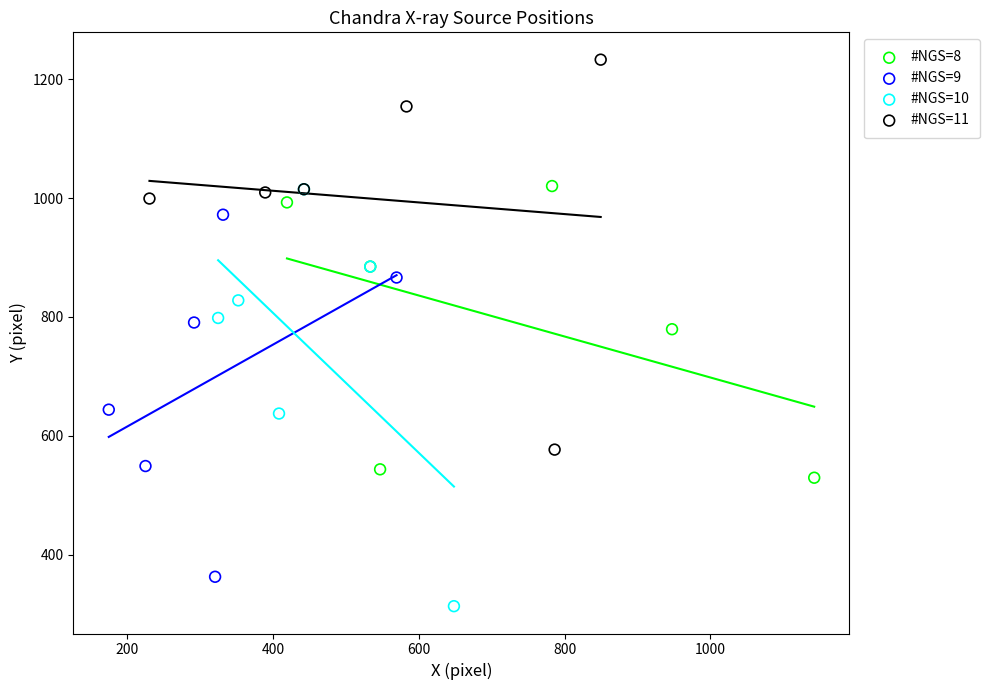

Which series contains the highest Y value?

#NGS=11